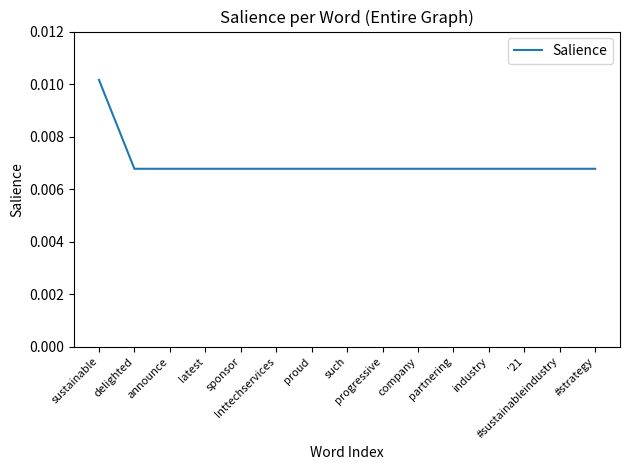

List the labels in order of value, largest first.

sustainable, delighted, announce, latest, sponsor, lnttechservices, proud, such, progressive, company, partnering, industry, '21, #sustainableindustry, #strategy